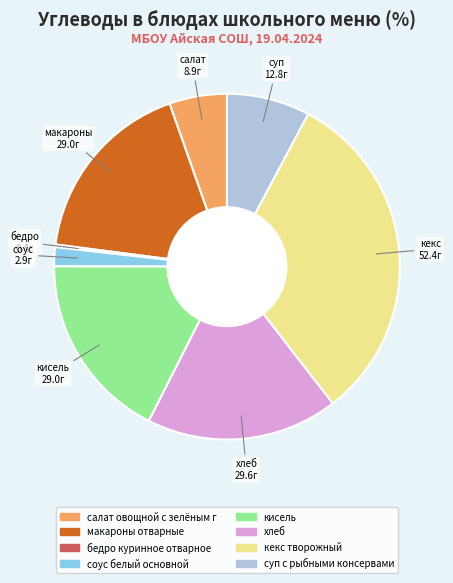

Is there a majority slice in this chart?

No